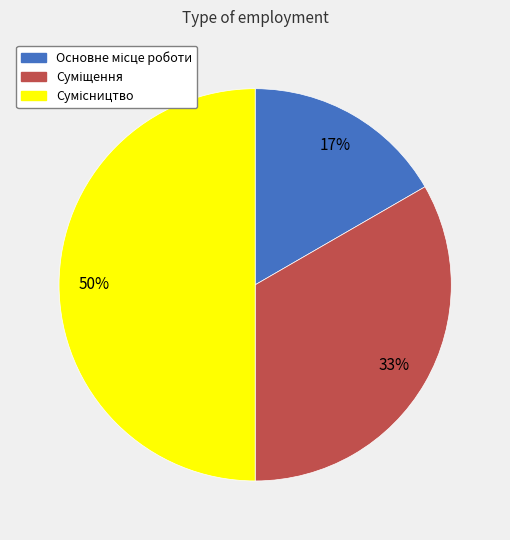

To the nearest percent, what is the average slice percentage?

33%